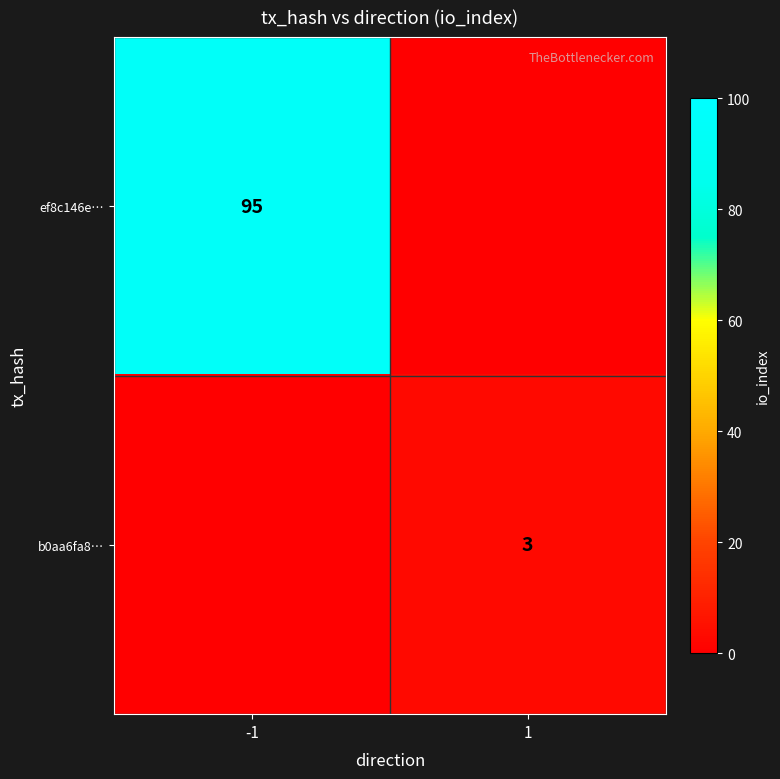

The b0aa6fa8… series shows 4 at 1. True or false?

False